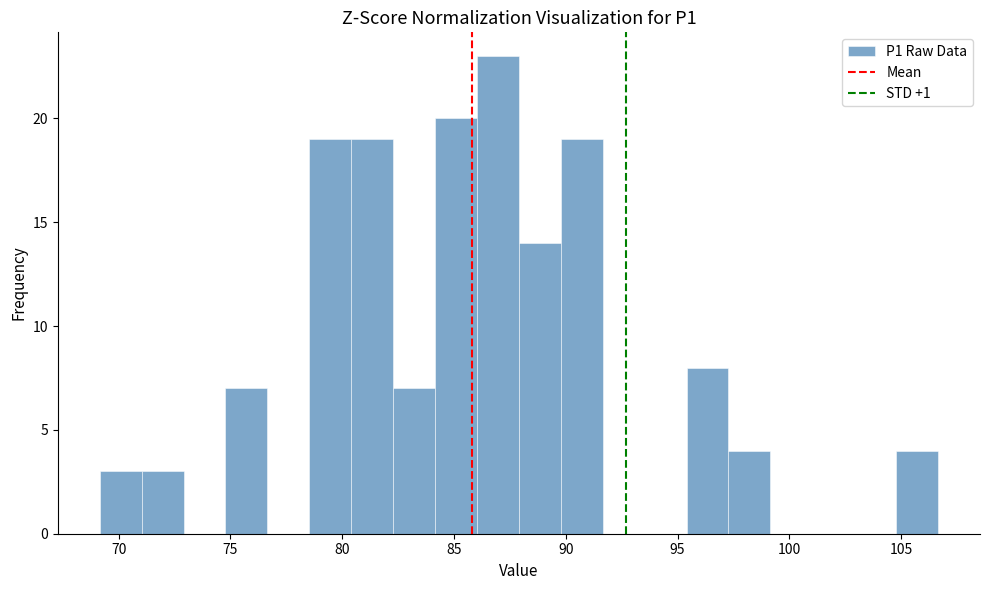

Around what value on the x-axis is the tallest bar? Give the approximate position of its centre, as read against the axis.

87.0